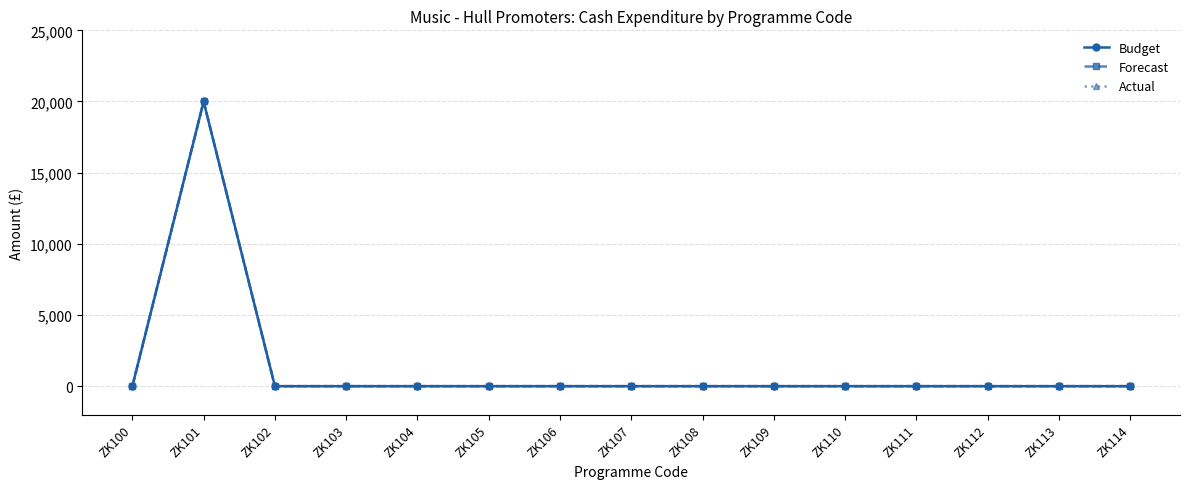

Is it true that Budget equals 0 at ZK109?

True